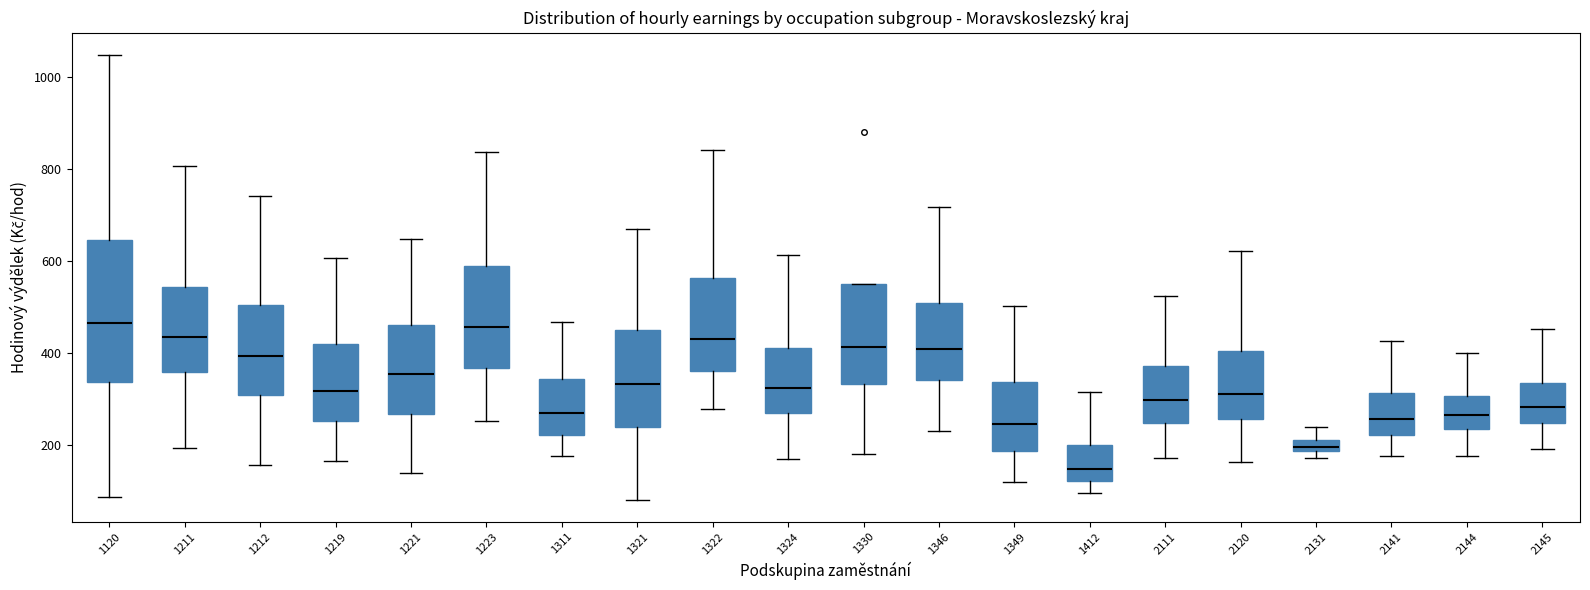

Where does the median line of the box at x = 2120 sit on the y-axis? The values are not printed on the chart, so give them approximately, as read against the axis.

320